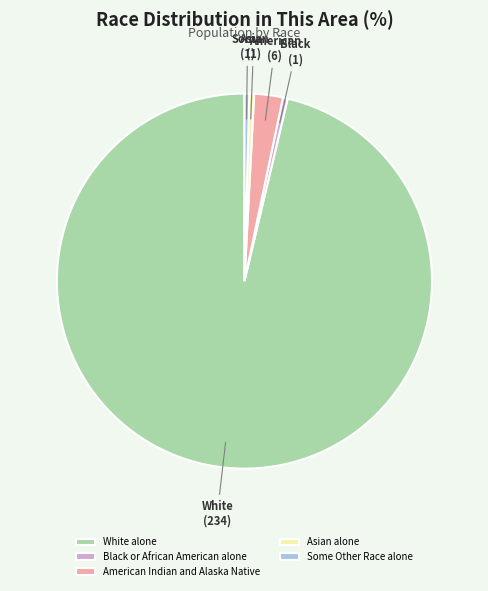

Which has a higher value, American Indian and Alaska Native or Asian alone?

American Indian and Alaska Native